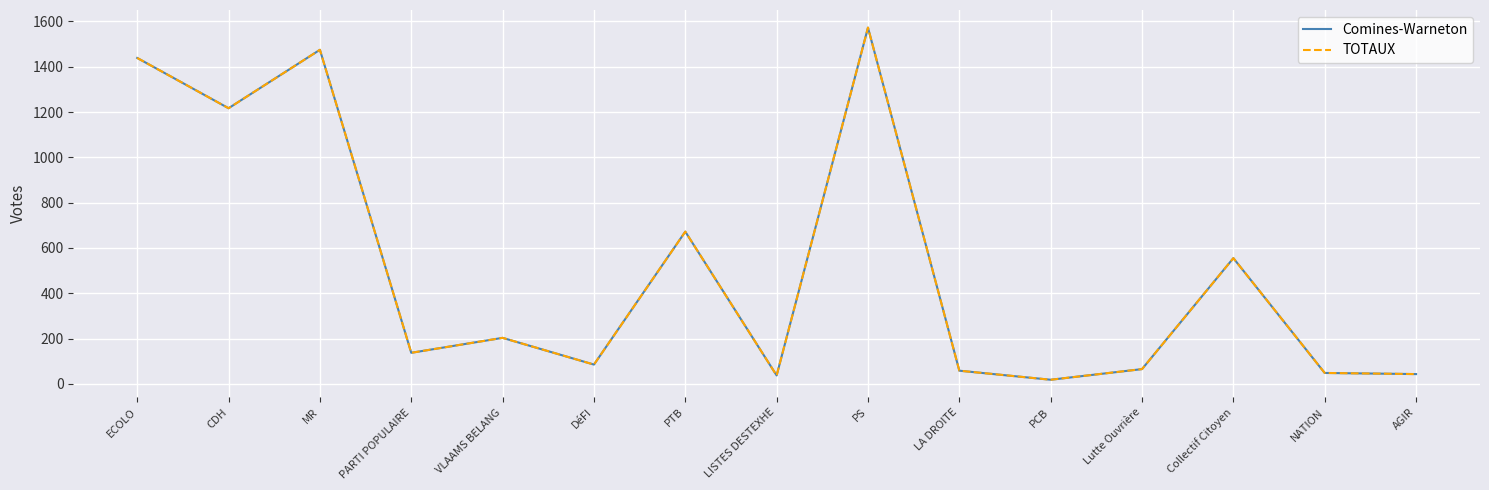

Is this an area chart (filled region under the line)?

No